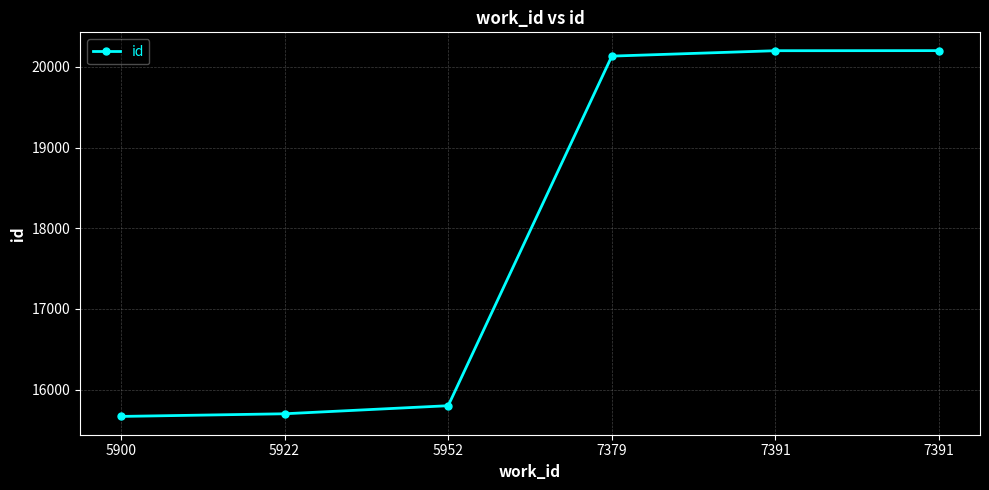

How many categories are shown in the chart?

6